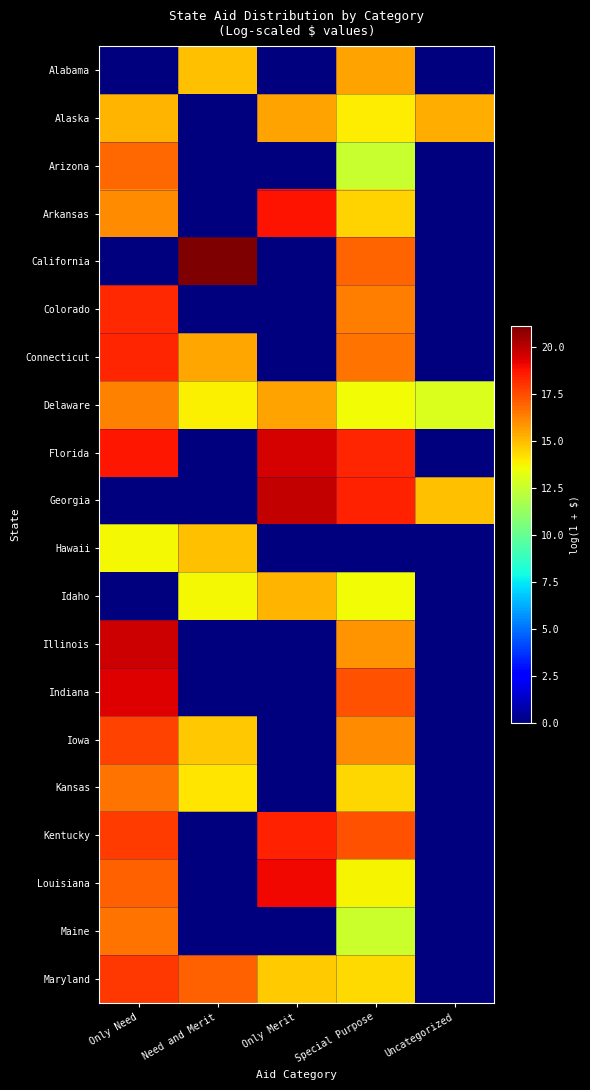

At which category is the sum across all series the highest?

Special Purpose